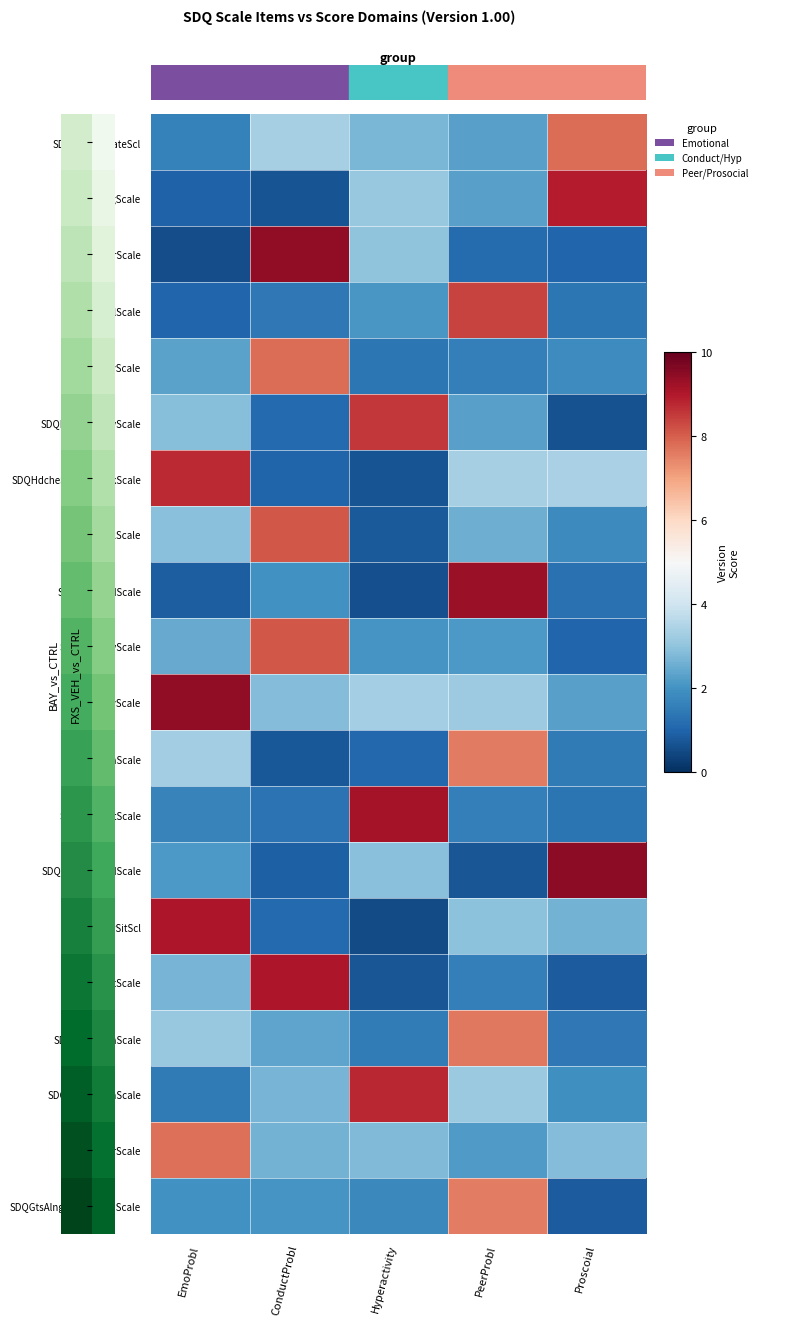

Reading right to left, extract all data points from this chart.

SDQConsiderateScl: Proscoial=7.8	PeerProbl=2.3	Hyperactivity=2.7	ConductProbl=3.4	EmoProbl=1.6
SDQSharingScale: Proscoial=8.9	PeerProbl=2.3	Hyperactivity=3.1	ConductProbl=0.7	EmoProbl=1.0
SDQTmprScale: Proscoial=1.0	PeerProbl=1.1	Hyperactivity=3.0	ConductProbl=9.4	EmoProbl=0.6
SDQSolScale: Proscoial=1.4	PeerProbl=8.4	Hyperactivity=2.1	ConductProbl=1.4	EmoProbl=1.1
SDQWllbhvScale: Proscoial=1.9	PeerProbl=1.6	Hyperactivity=1.4	ConductProbl=7.8	EmoProbl=2.3
SDQRstlssOvrctvScale: Proscoial=0.6	PeerProbl=2.3	Hyperactivity=8.5	ConductProbl=1.1	EmoProbl=2.9
SDQHdcheStmchchSckScale: Proscoial=3.4	PeerProbl=3.3	Hyperactivity=0.7	ConductProbl=1.0	EmoProbl=8.7
SDQSptfulScale: Proscoial=1.8	PeerProbl=2.6	Hyperactivity=0.8	ConductProbl=8.1	EmoProbl=2.9
SDQOneFrndScale: Proscoial=1.3	PeerProbl=9.3	Hyperactivity=0.6	ConductProbl=2.0	EmoProbl=0.9
SDQFghtBllyScale: Proscoial=1.1	PeerProbl=2.1	Hyperactivity=2.1	ConductProbl=8.1	EmoProbl=2.5
SDQUnhppyScale: Proscoial=2.3	PeerProbl=3.2	Hyperactivity=3.3	ConductProbl=2.8	EmoProbl=9.4
SDQLkeGnScale: Proscoial=1.5	PeerProbl=7.6	Hyperactivity=1.1	ConductProbl=0.8	EmoProbl=3.3
SDQEsDstrctScale: Proscoial=1.3	PeerProbl=1.6	Hyperactivity=9.2	ConductProbl=1.3	EmoProbl=1.7
SDQKndYngChldScale: Proscoial=9.5	PeerProbl=0.7	Hyperactivity=2.9	ConductProbl=0.9	EmoProbl=2.1
SDQNvsNwSitScl: Proscoial=2.6	PeerProbl=2.9	Hyperactivity=0.5	ConductProbl=1.1	EmoProbl=9.0
SDQArgAdltScale: Proscoial=0.8	PeerProbl=1.6	Hyperactivity=0.7	ConductProbl=9.0	EmoProbl=2.7
SDQPickedOnScale: Proscoial=1.4	PeerProbl=7.6	Hyperactivity=1.5	ConductProbl=2.4	EmoProbl=3.1
SDQGdAttnSpnScale: Proscoial=1.9	PeerProbl=3.2	Hyperactivity=8.8	ConductProbl=2.7	EmoProbl=1.5
SDQMnyFrScale: Proscoial=2.8	PeerProbl=2.2	Hyperactivity=2.8	ConductProbl=2.6	EmoProbl=7.7
SDQGtsAlngBtAdltChildScale: Proscoial=0.8	PeerProbl=7.6	Hyperactivity=1.8	ConductProbl=2.1	EmoProbl=2.0